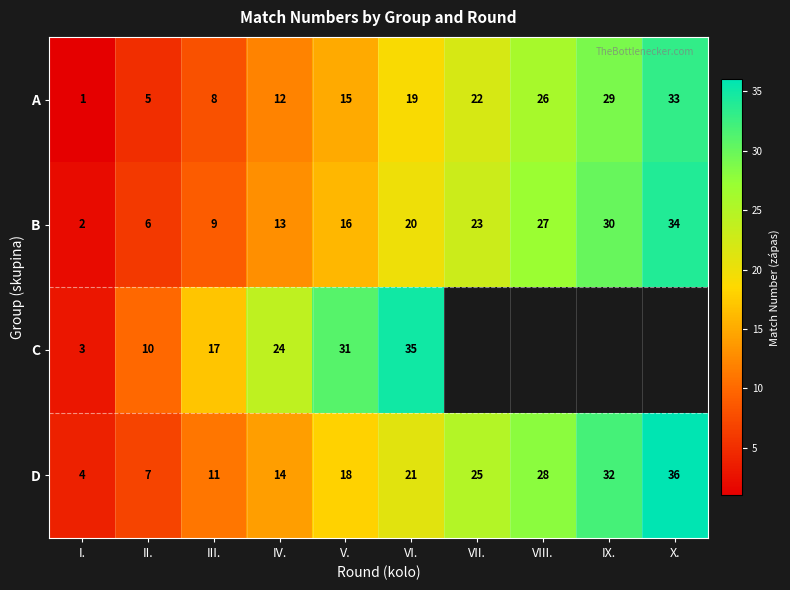

How many distinct data groups are displayed?

4